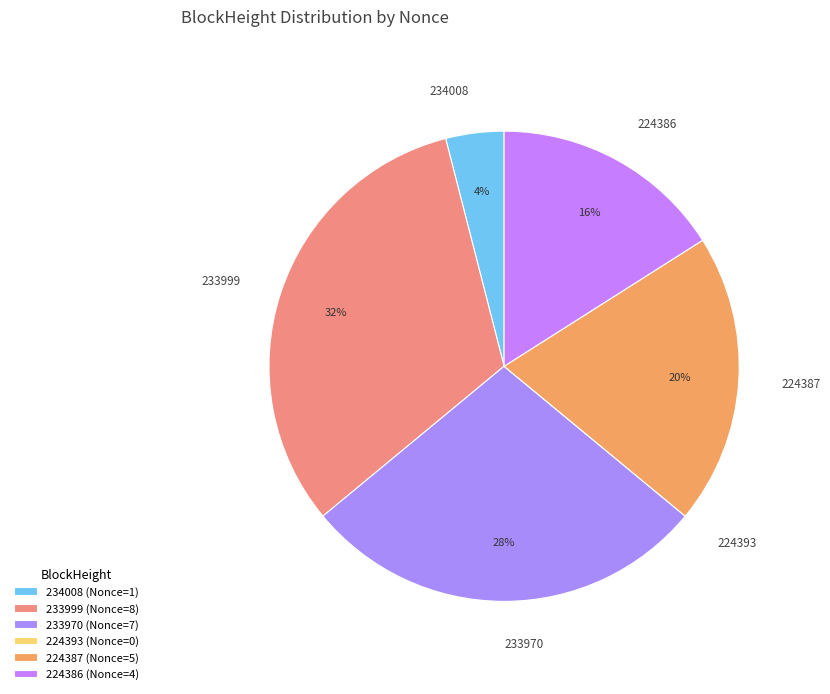

What percentage is the 234008 slice, to the nearest percent?

4%